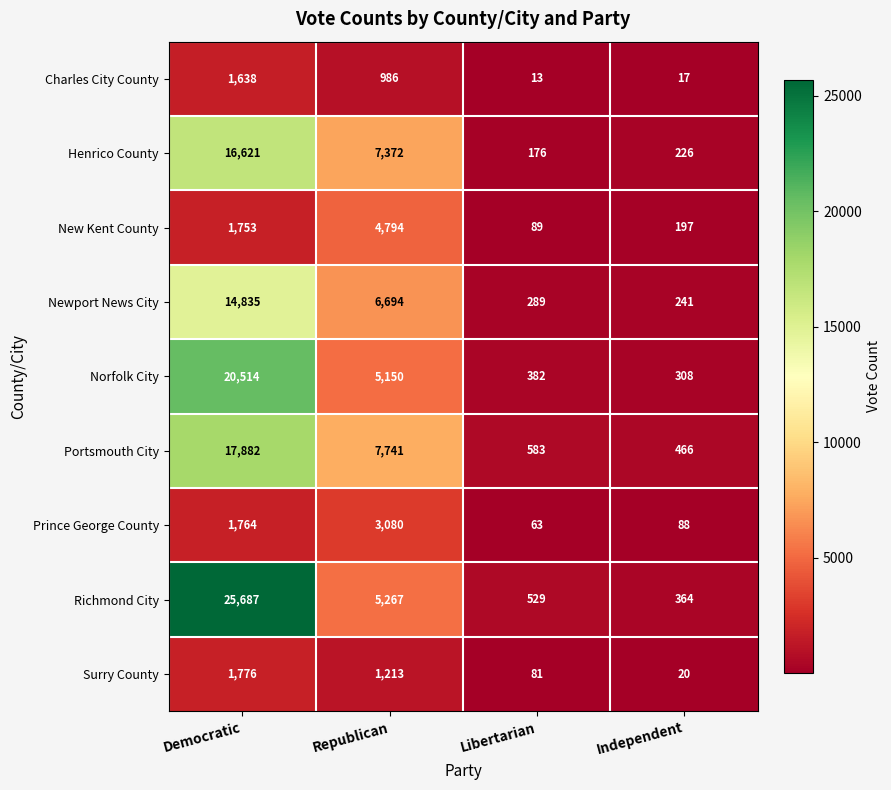

What is the greatest value displayed?

25687